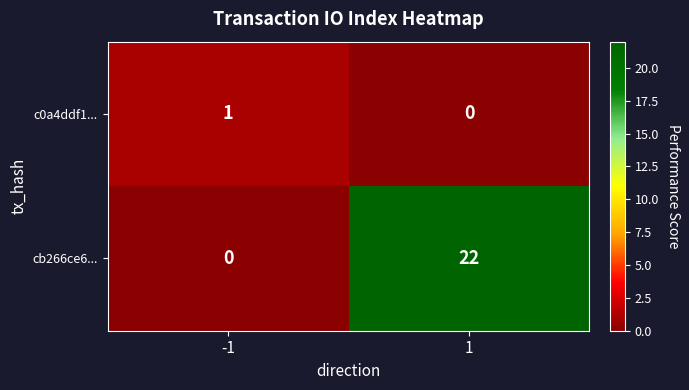

Count the number of data series in this chart.

2